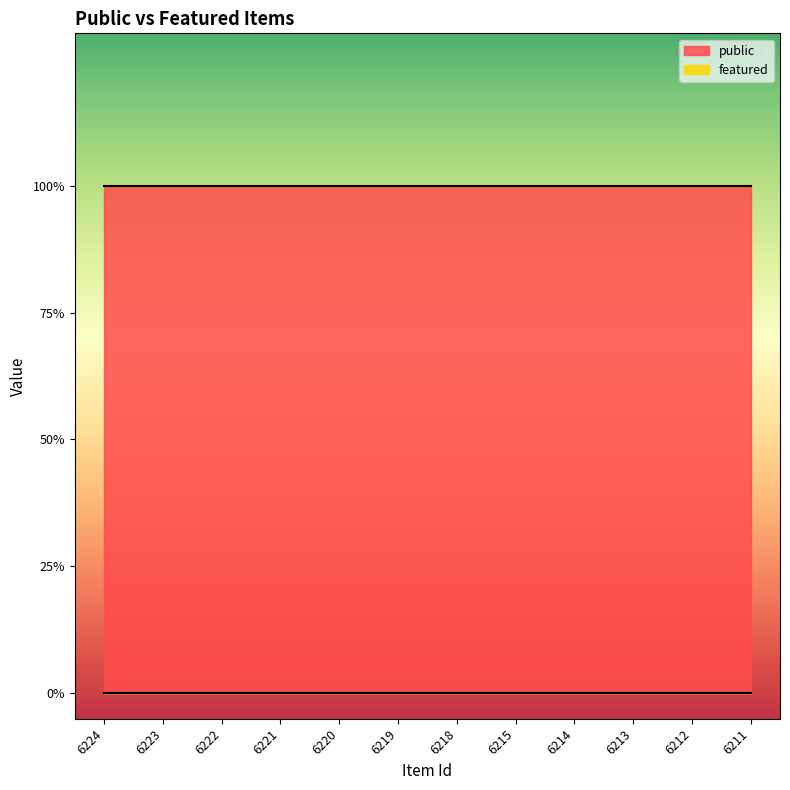

Reading left to right, transcribe all the data shown in this chart.

public: 1	1	1	1	1	1	1	1	1	1	1	1
featured: 0	0	0	0	0	0	0	0	0	0	0	0